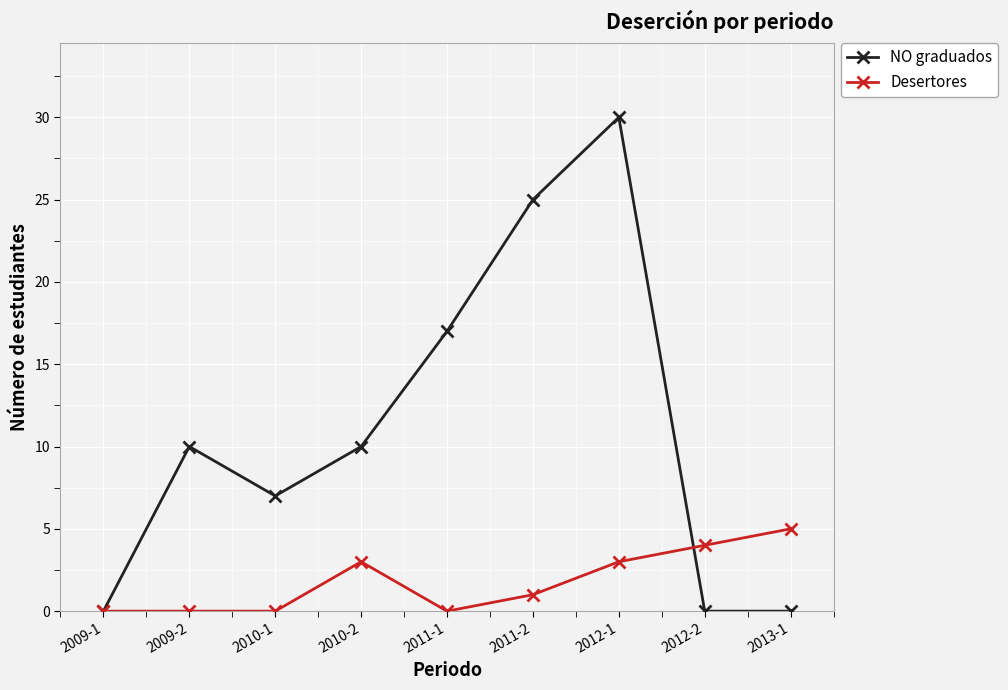

What is the difference between the maximum and minimum values in the NO graduados series?

30